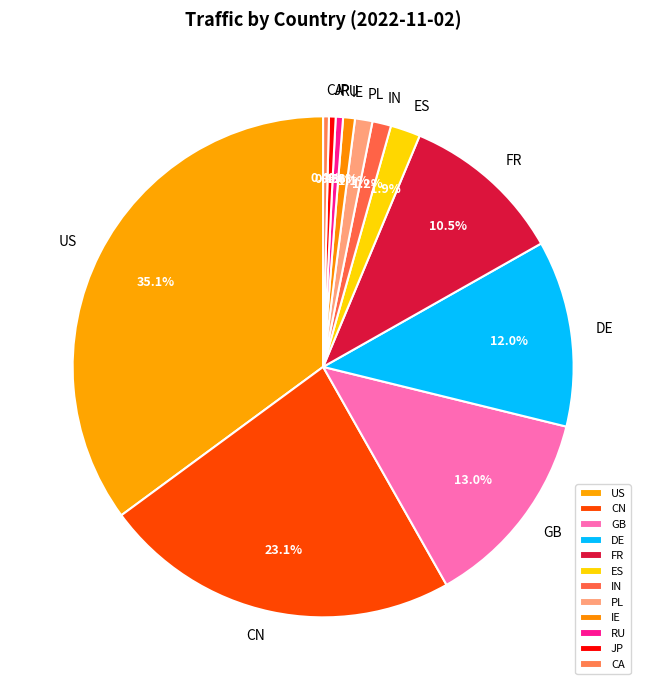

To the nearest percent, what portion does DE represent?

12%